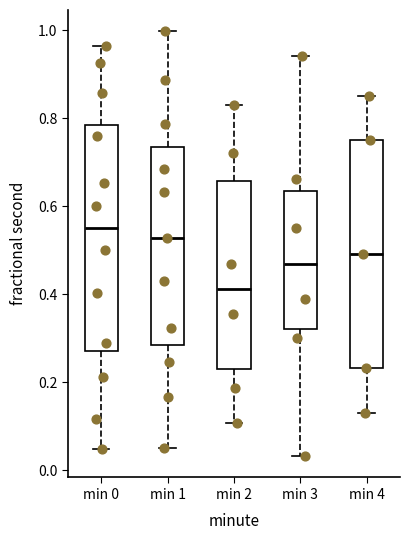

Which box's median line is the highest?

min 0